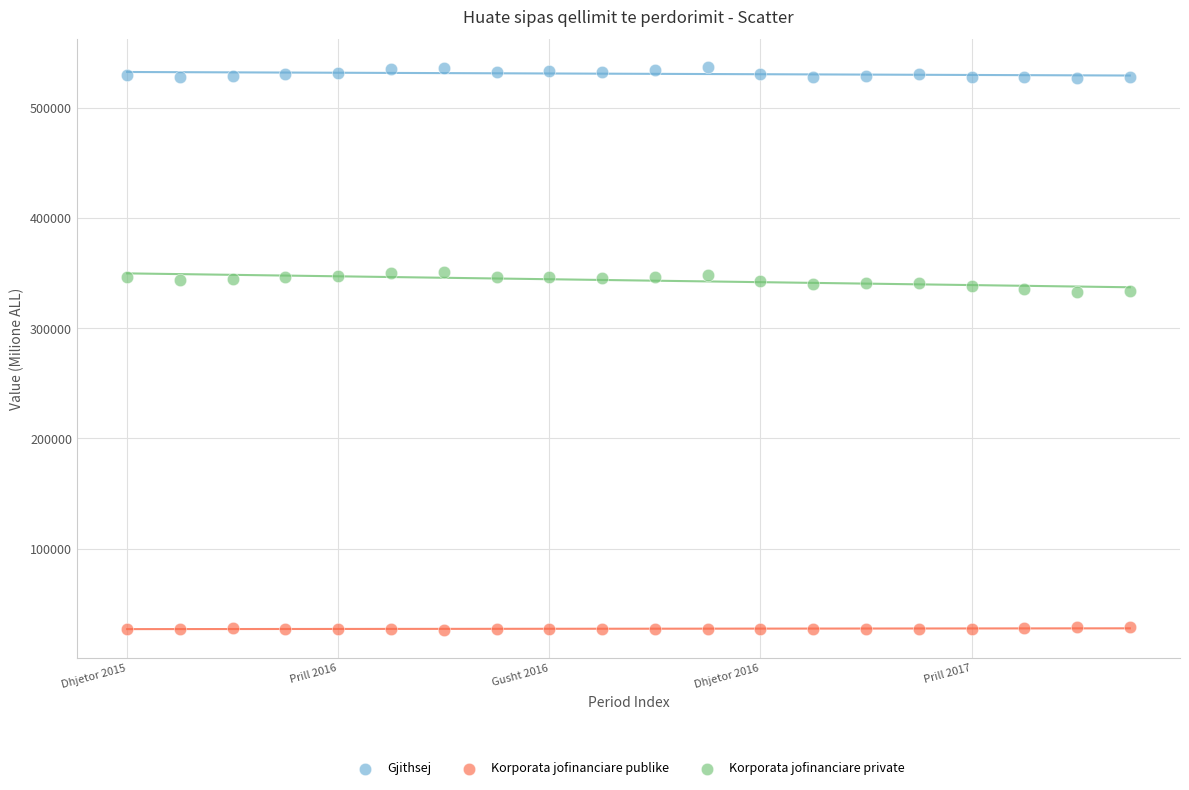

Which series contains the highest Y value?

Gjithsej